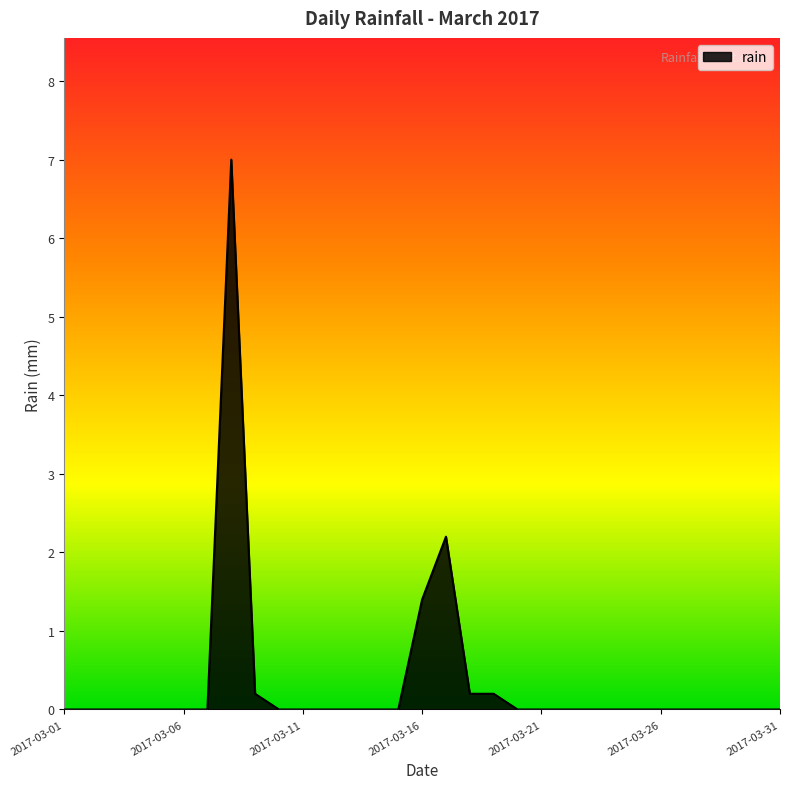

What is the greatest value displayed?

7.0